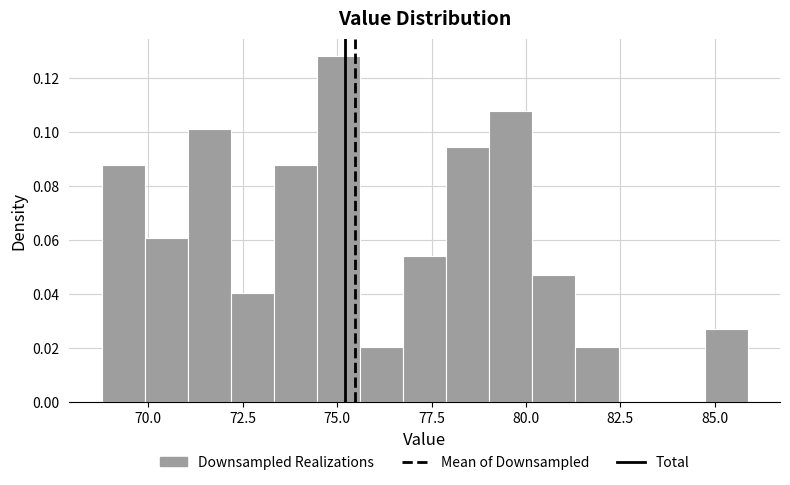

Read against the x-axis, roughly where is the centre of the tallest bar?

75.0